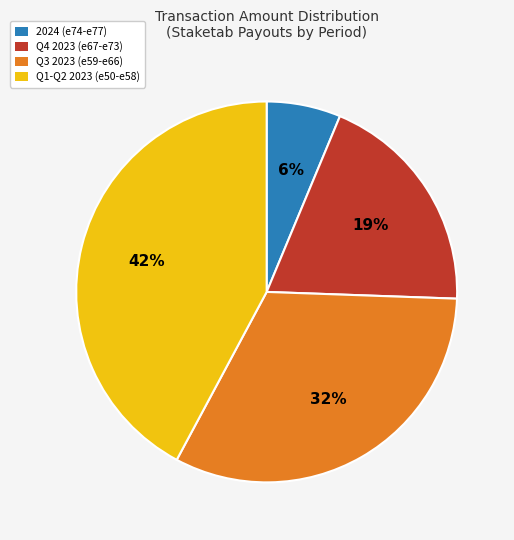

How many slices are in this pie chart?

4